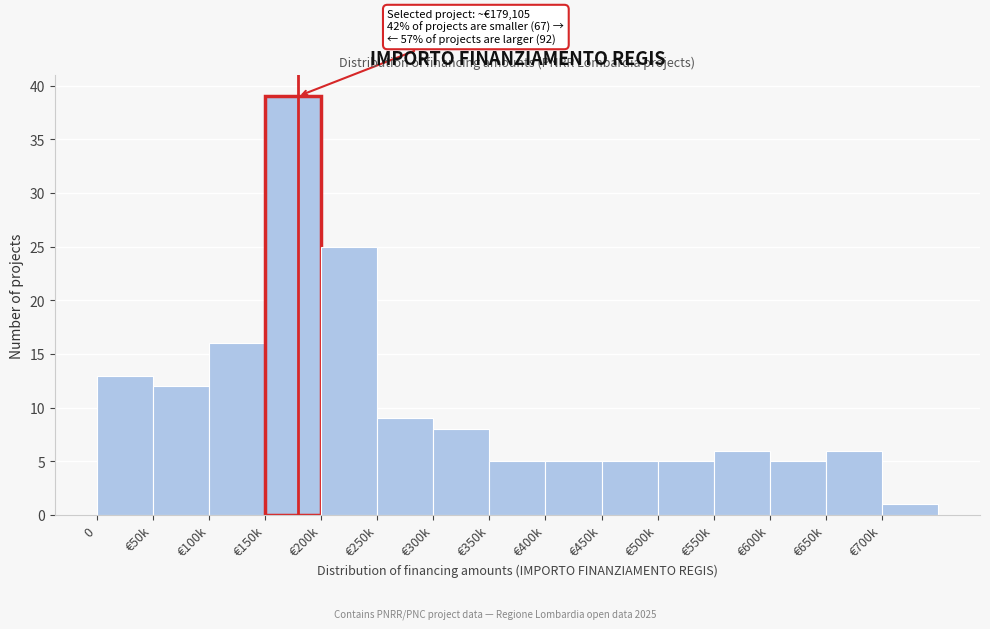

Reading right to left, list all the values displayed in this chart.

1	6	5	6	5	5	5	5	8	9	25	39	16	12	13